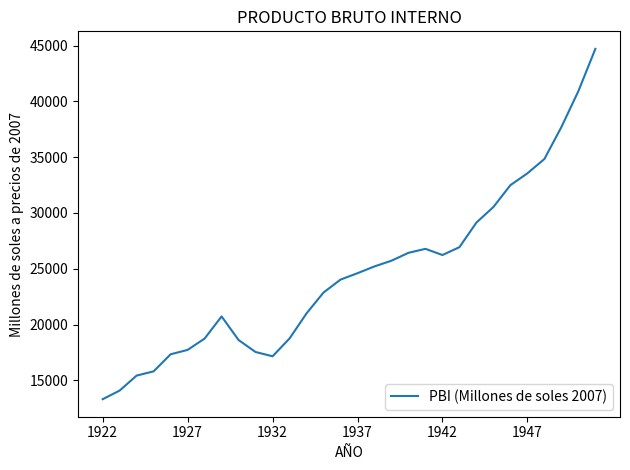

What is the minimum value shown in the chart?

13308.3